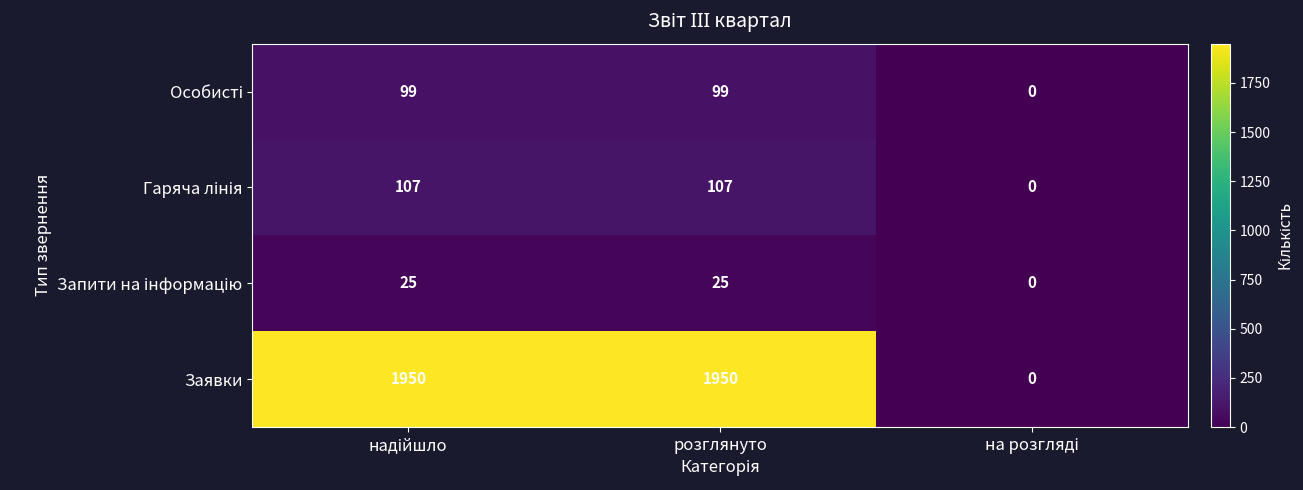

At how many categories does at least one series exceed 173?

2